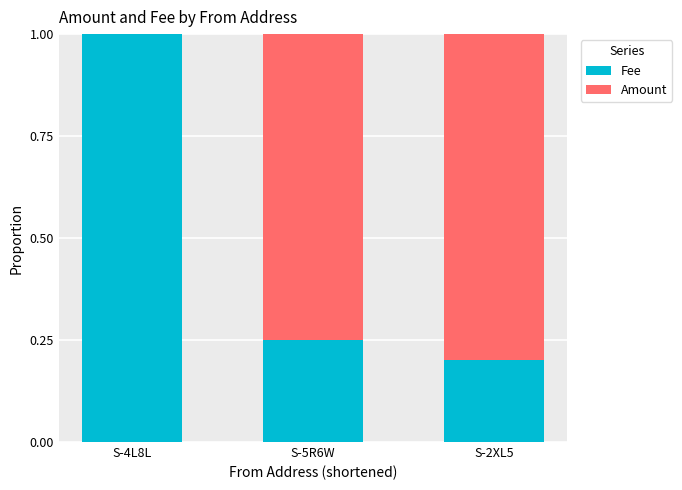

What is the total value across all series at S-2XL5?

1.0